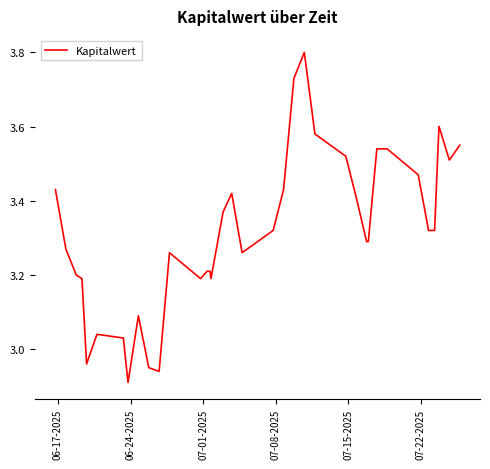

What is the greatest value displayed?

3.8